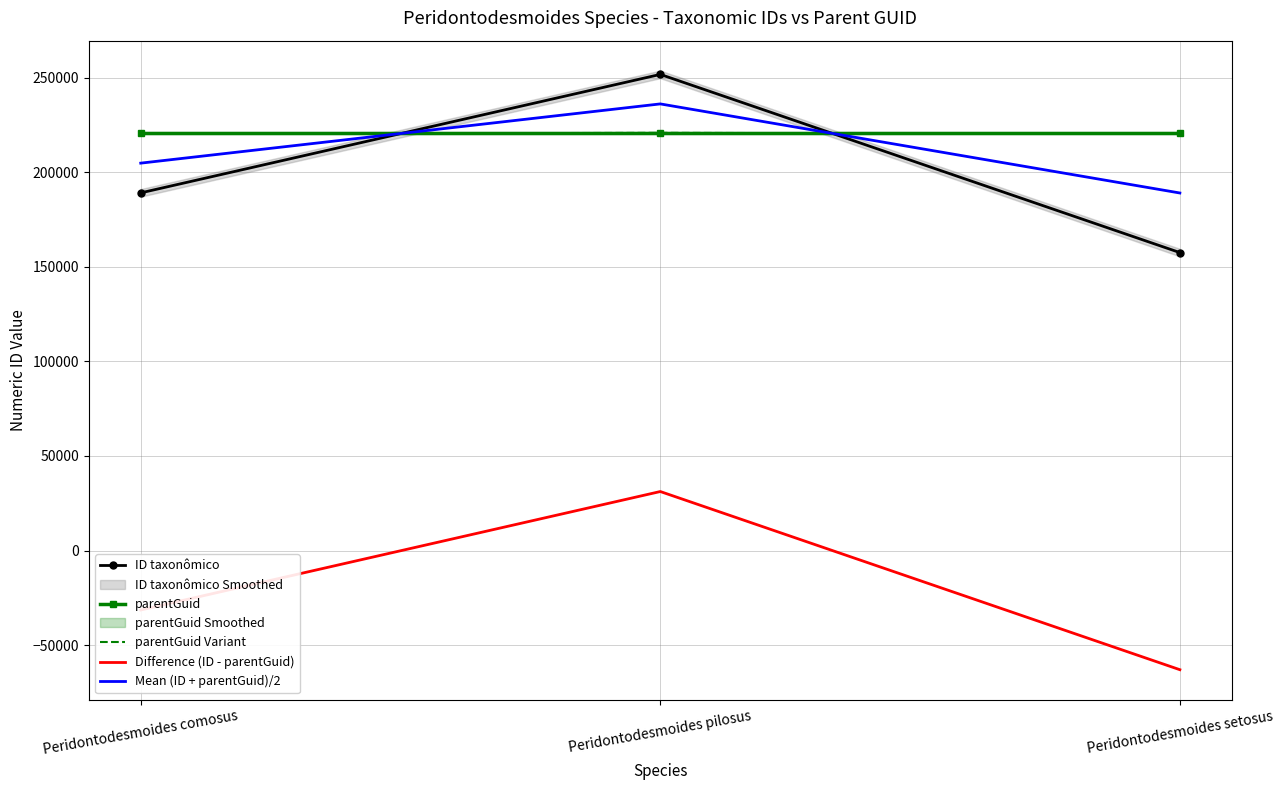

At which category does the chart reach its minimum across all series?

Peridontodesmoides setosus